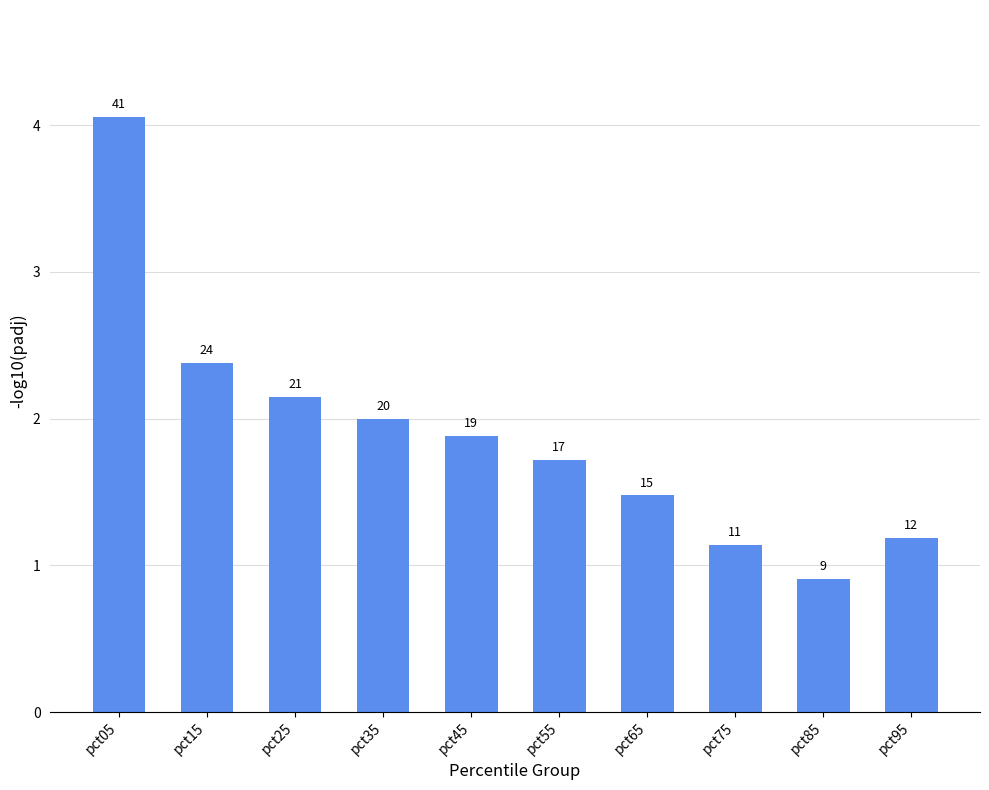

Does the chart contain any negative values?

No